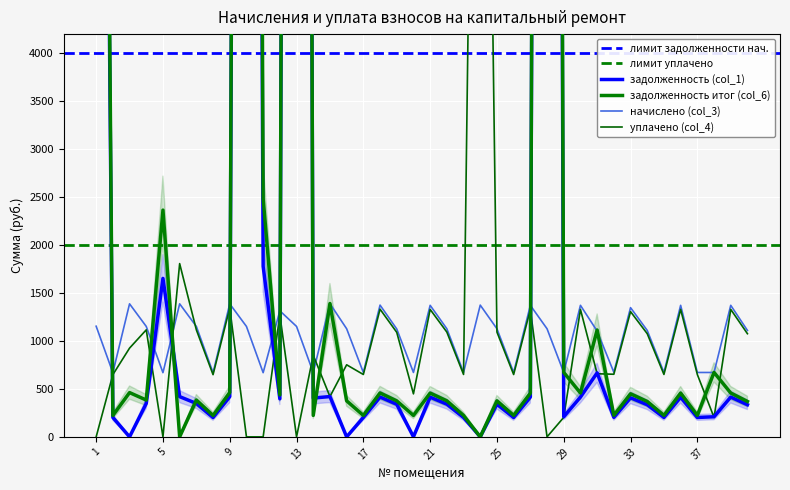

At which category does the chart reach its minimum across all series?

3